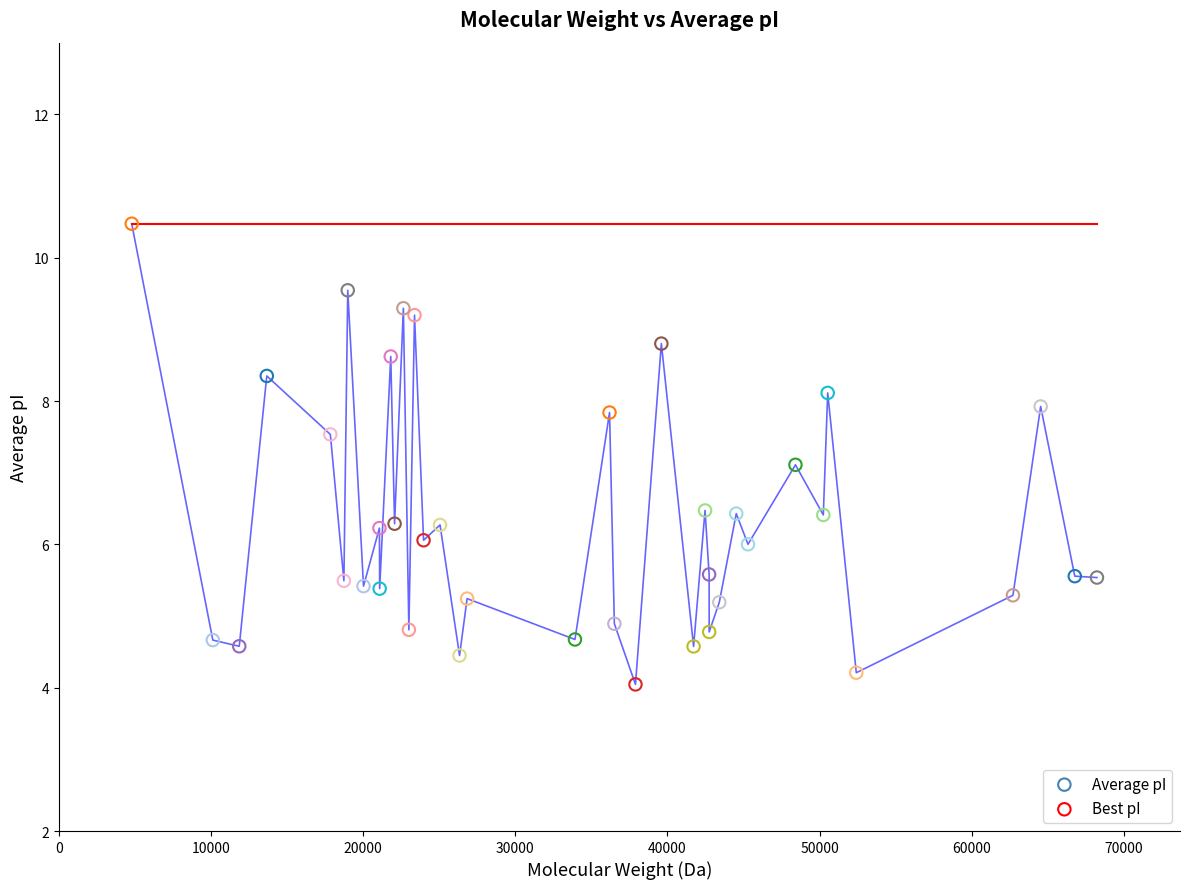

What is the maximum value shown in the chart?

10.5